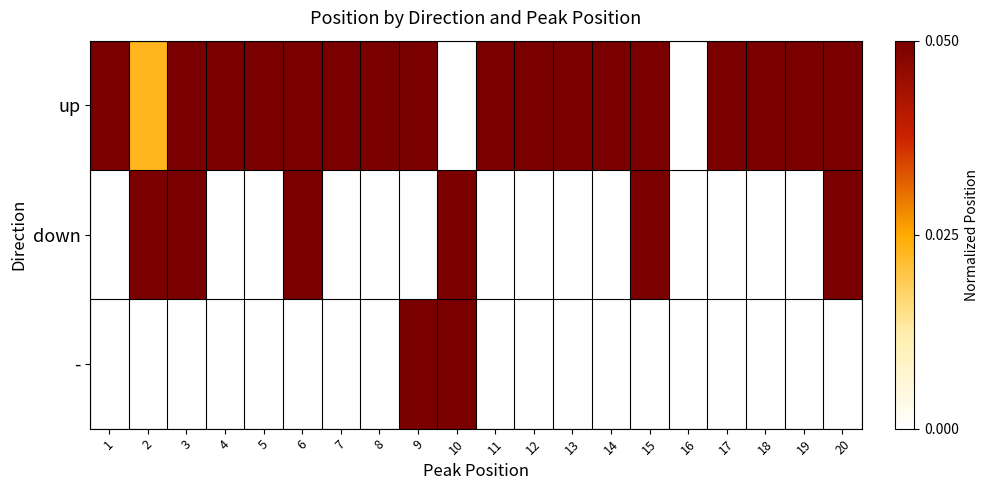

Rank the series at 20 from lowest to highest value.

-, up, down